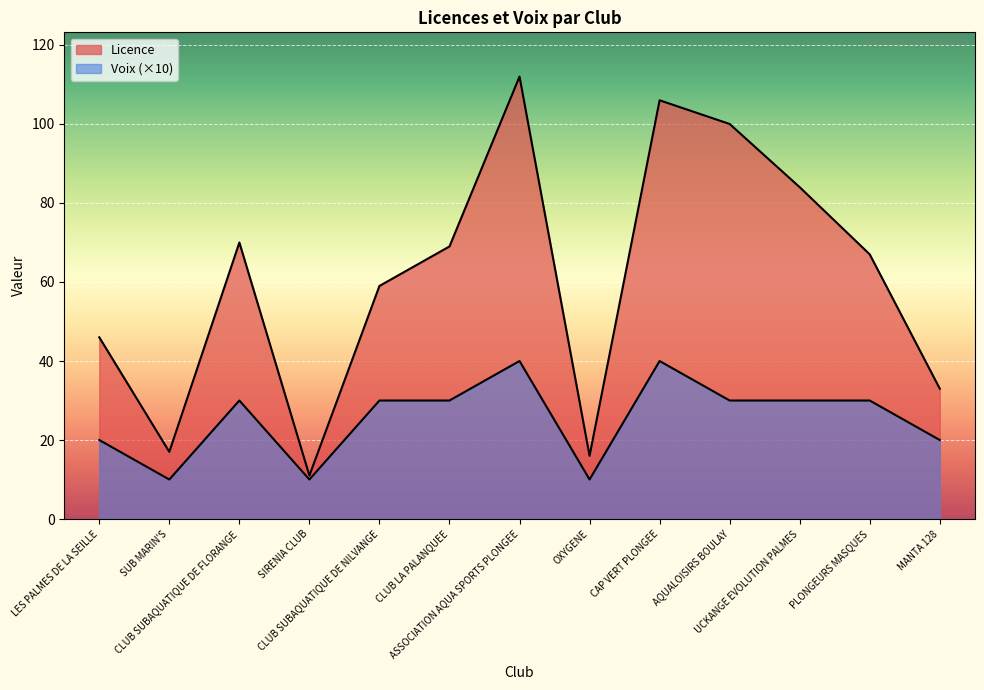

True or false: Voix and Licence intersect in this chart.

False